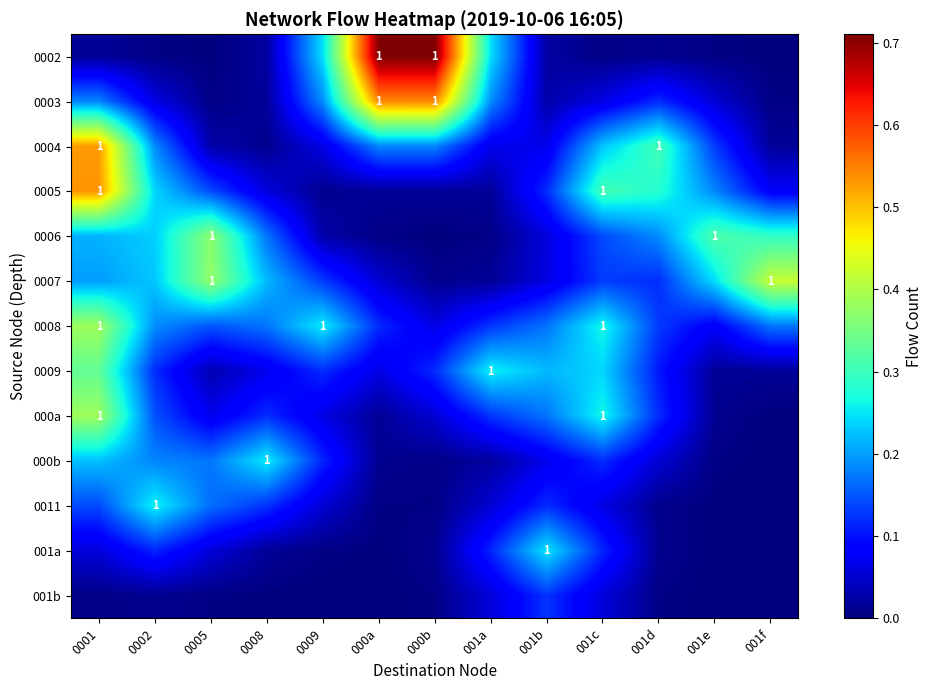

At which category is the sum across all series the highest?

0001